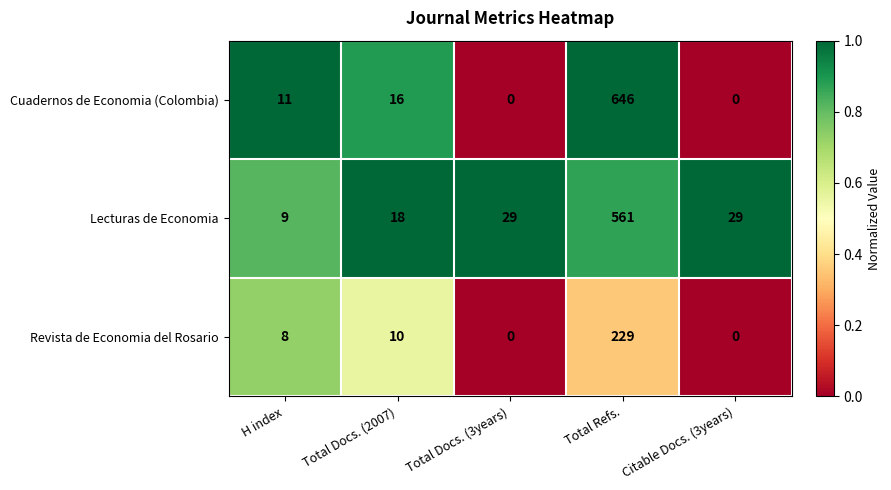

Which category has the highest value in the Revista de Economia del Rosario series?

Total Refs.